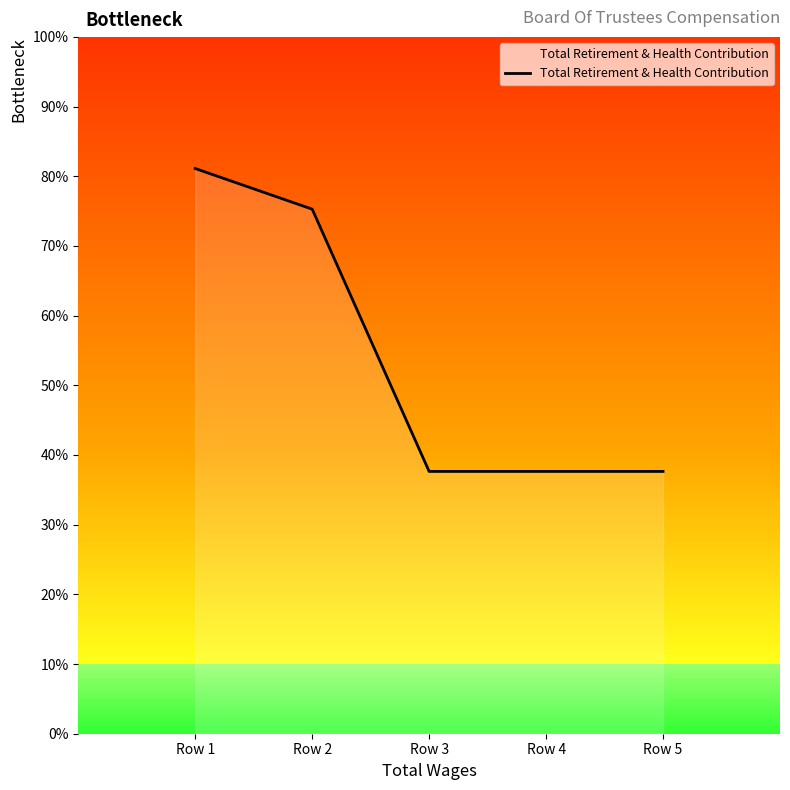

At which label is the value closest to 59?

Row 2